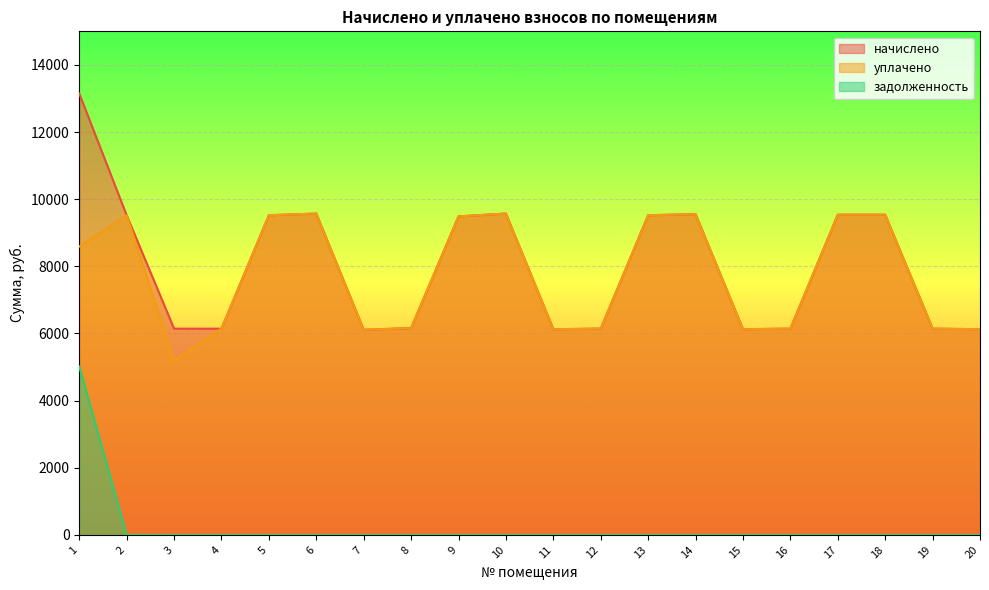

True or false: уплачено has more than 1 interior local peaks.

True